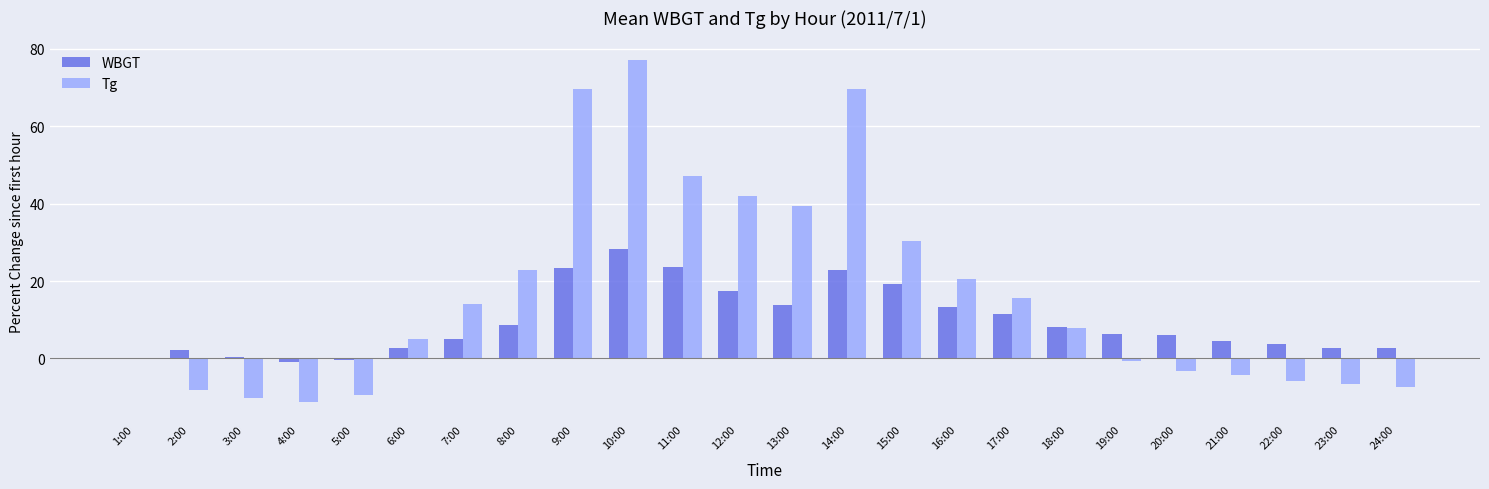

Reading left to right, what are all the values shown in this chart?

WBGT: 0.0	2.3	0.5	-0.9	-0.5	2.7	5.0	8.7	23.3	28.3	23.7	17.4	13.7	22.8	19.2	13.2	11.4	8.2	6.4	5.9	4.6	3.7	2.7	2.7
Tg: 0.0	-8.2	-10.1	-11.3	-9.3	5.1	14.0	23.0	69.6	77.0	47.1	42.0	39.3	69.6	30.4	20.6	15.6	7.8	-0.8	-3.1	-4.3	-5.8	-6.6	-7.4